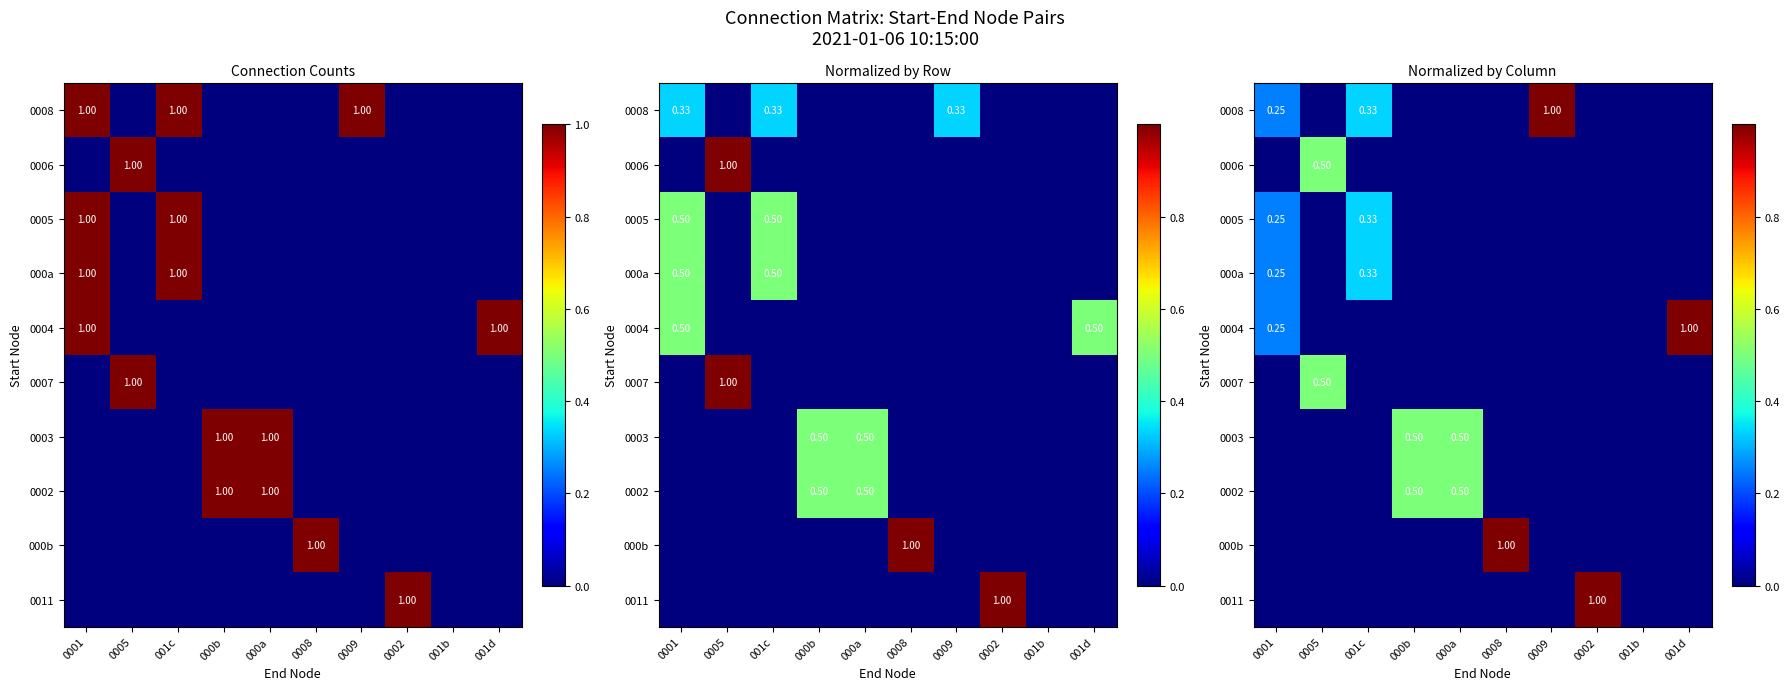

List the labels in order of 0008 value, largest first.

0009, 001c, 0001, 0005, 000b, 000a, 0008, 0002, 001b, 001d